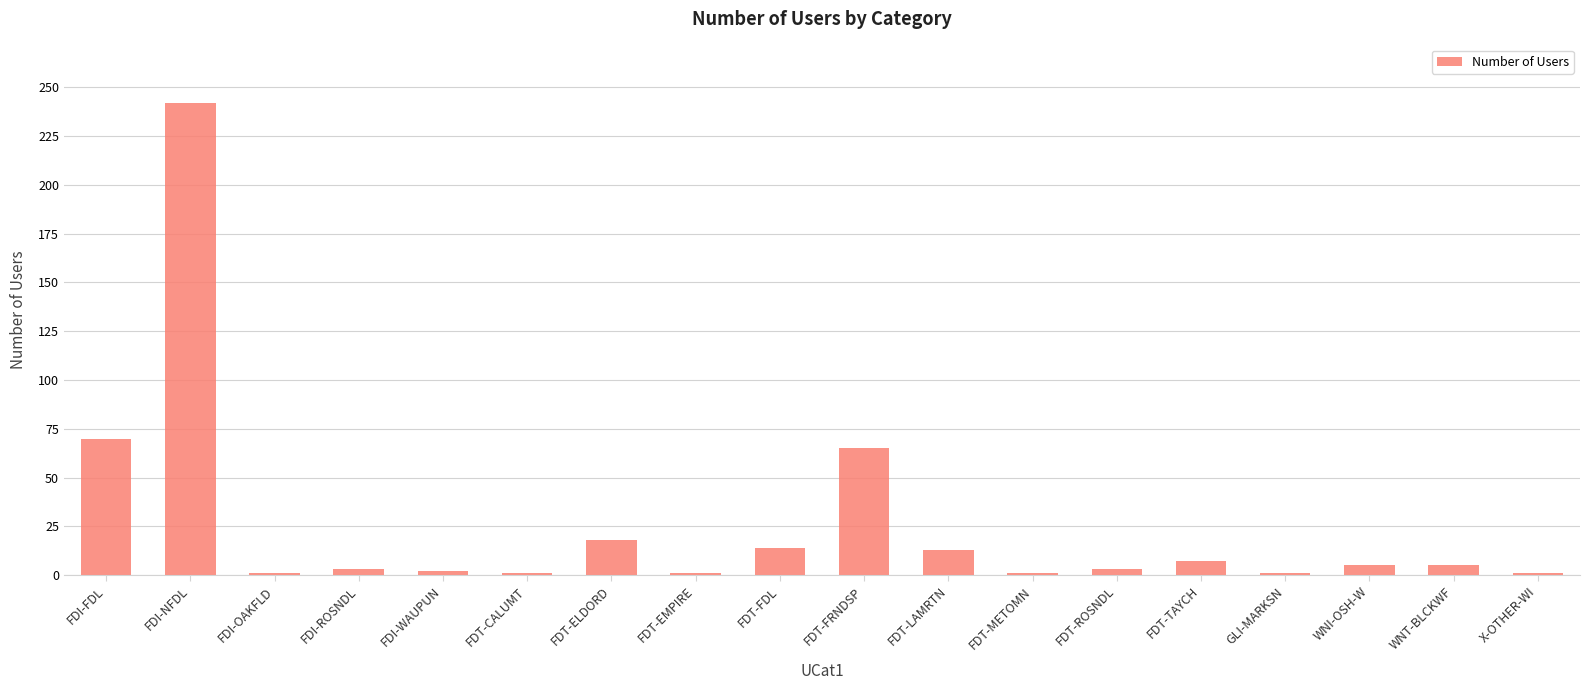

What is the sum of all values?

453